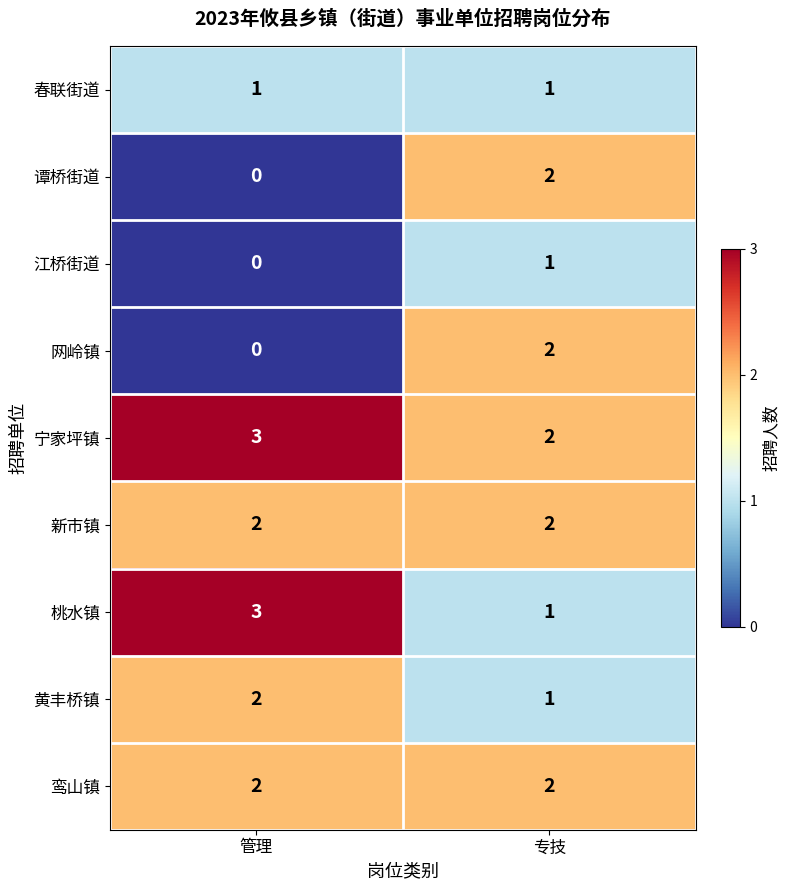

Is it true that 鸾山镇 equals 1 at 管理?

False